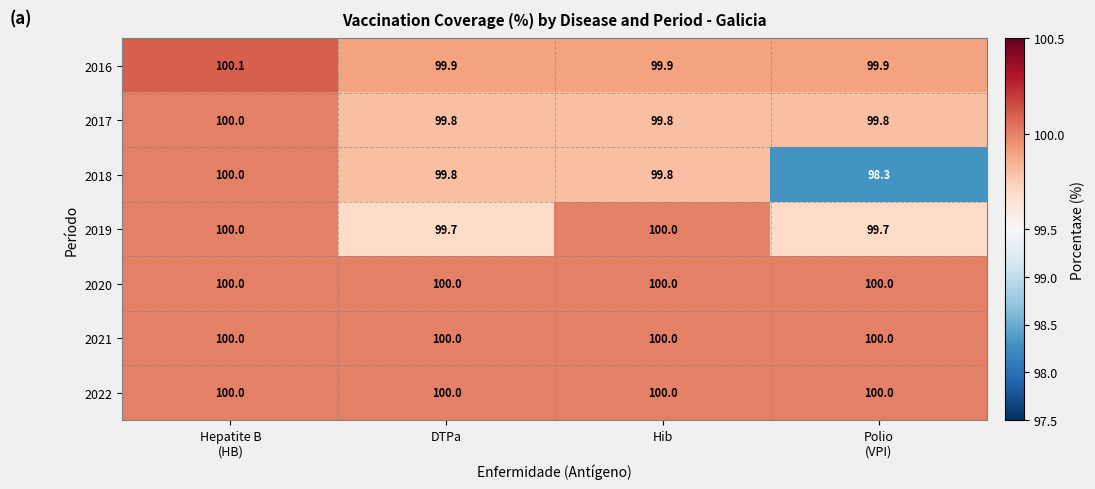

What is the sum of all 2021 values?

400.0